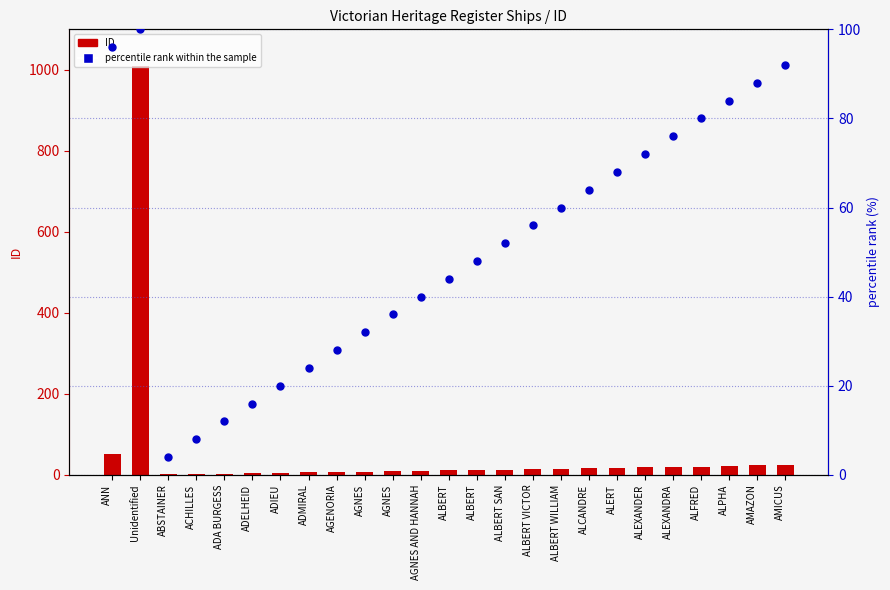

Which series has the largest total across all categories?

ID (count)